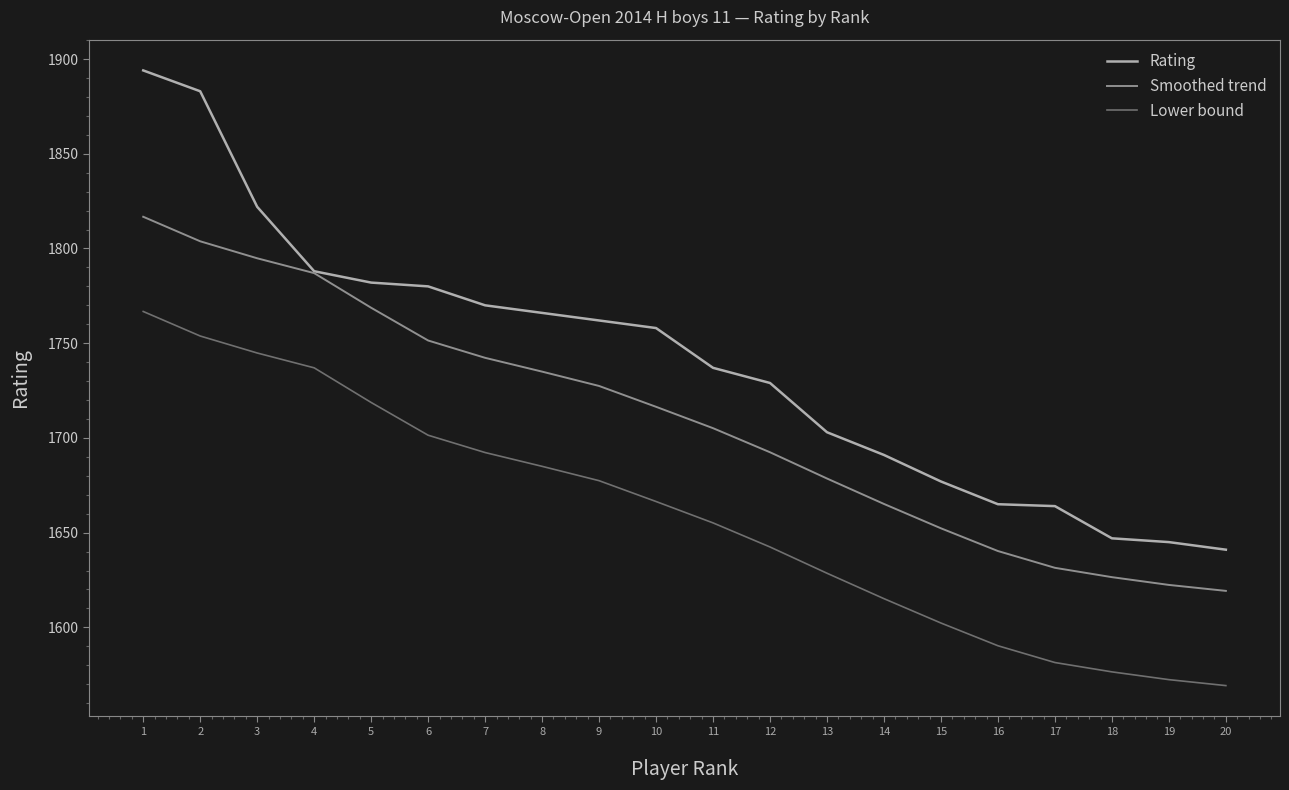

What are all the series names shown in the legend?

Rating, Smoothed trend, Lower bound